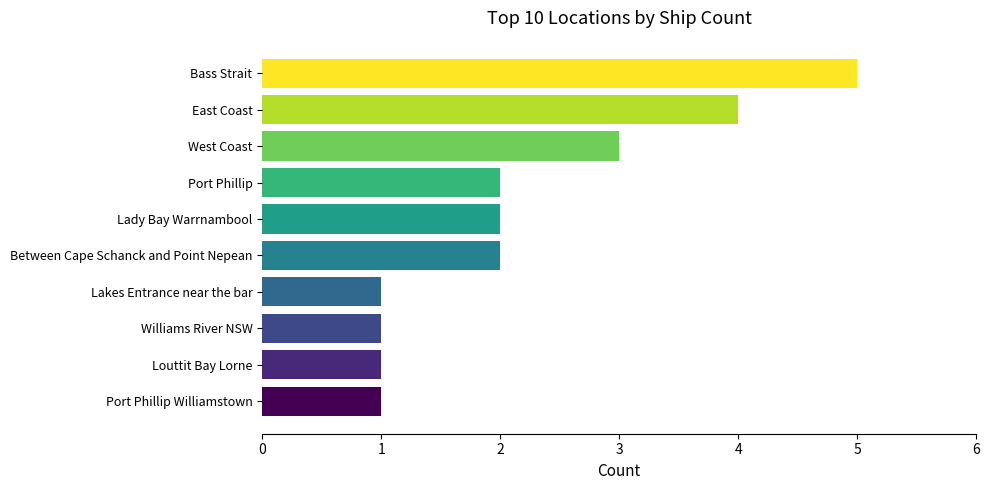

What is the greatest value displayed?

5